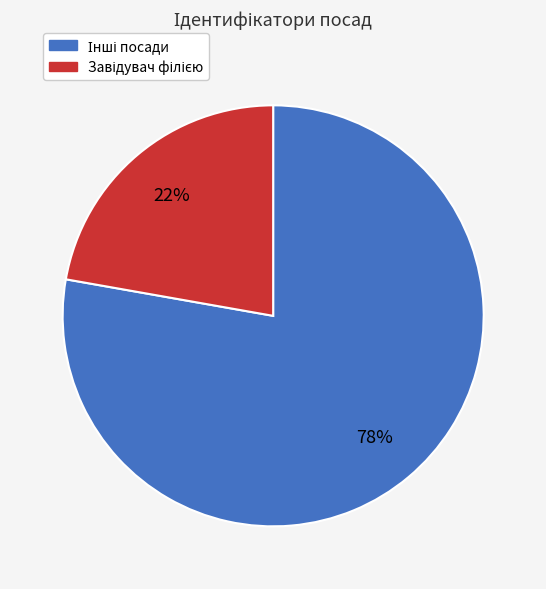

To the nearest percent, what is the average slice percentage?

50%